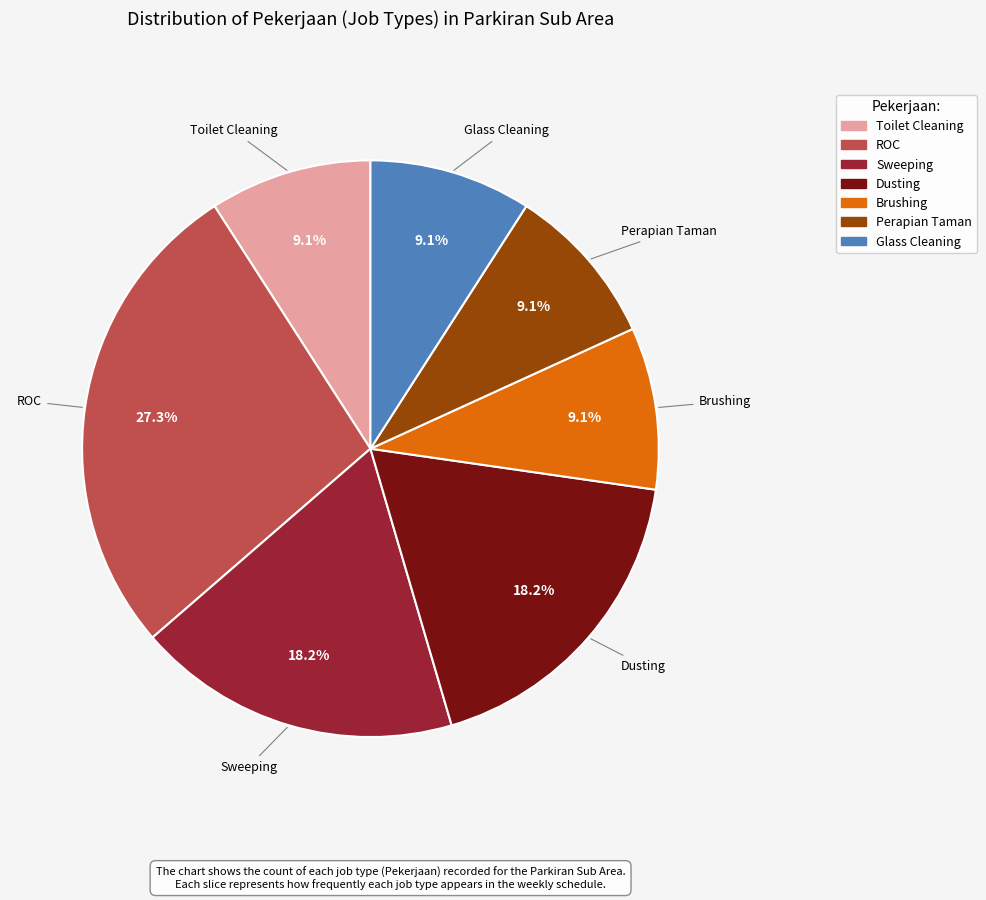

Which slice is the largest?

ROC